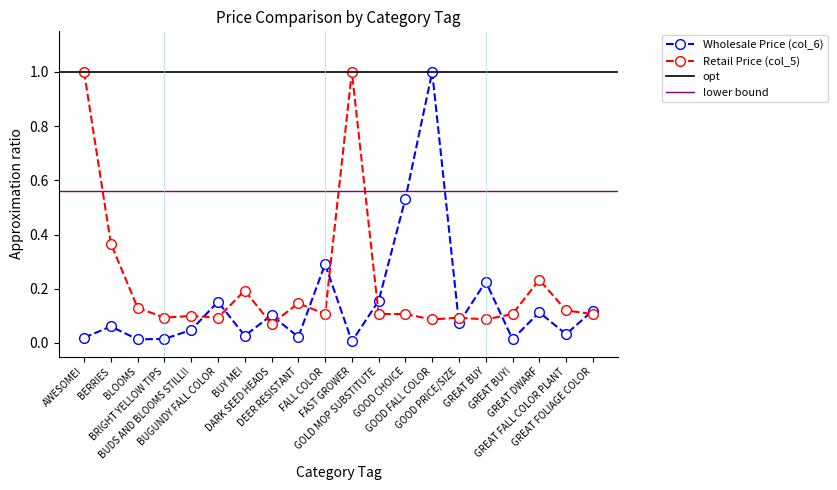

At which category does the chart reach its minimum across all series?

FAST GROWER